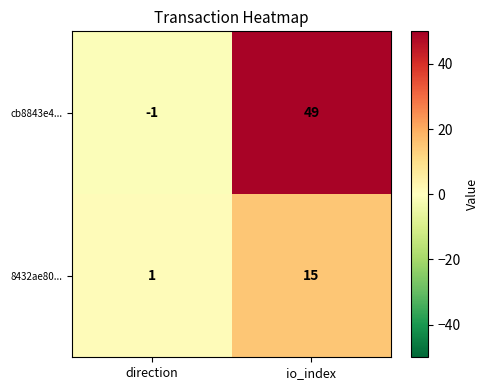

Rank the series at direction from highest to lowest value.

8432ae80..., cb8843e4...